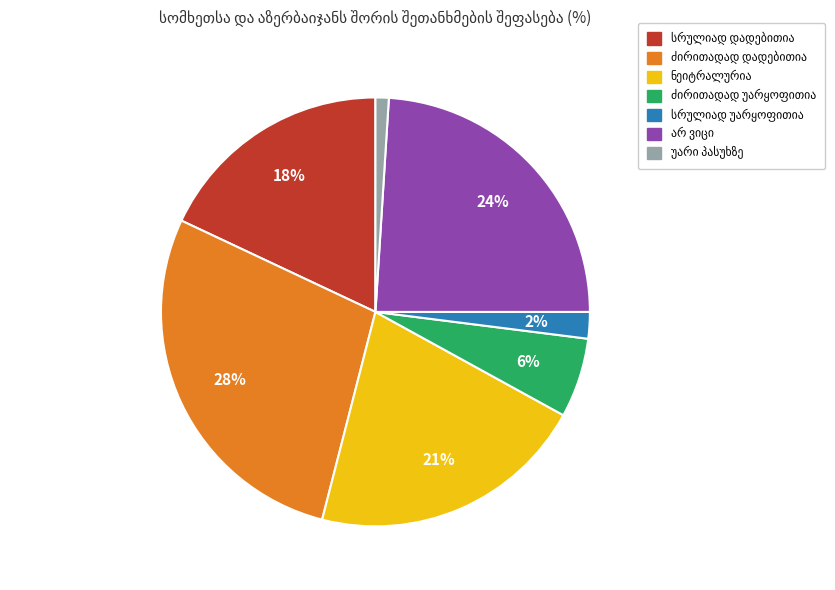

Is there a majority slice in this chart?

No